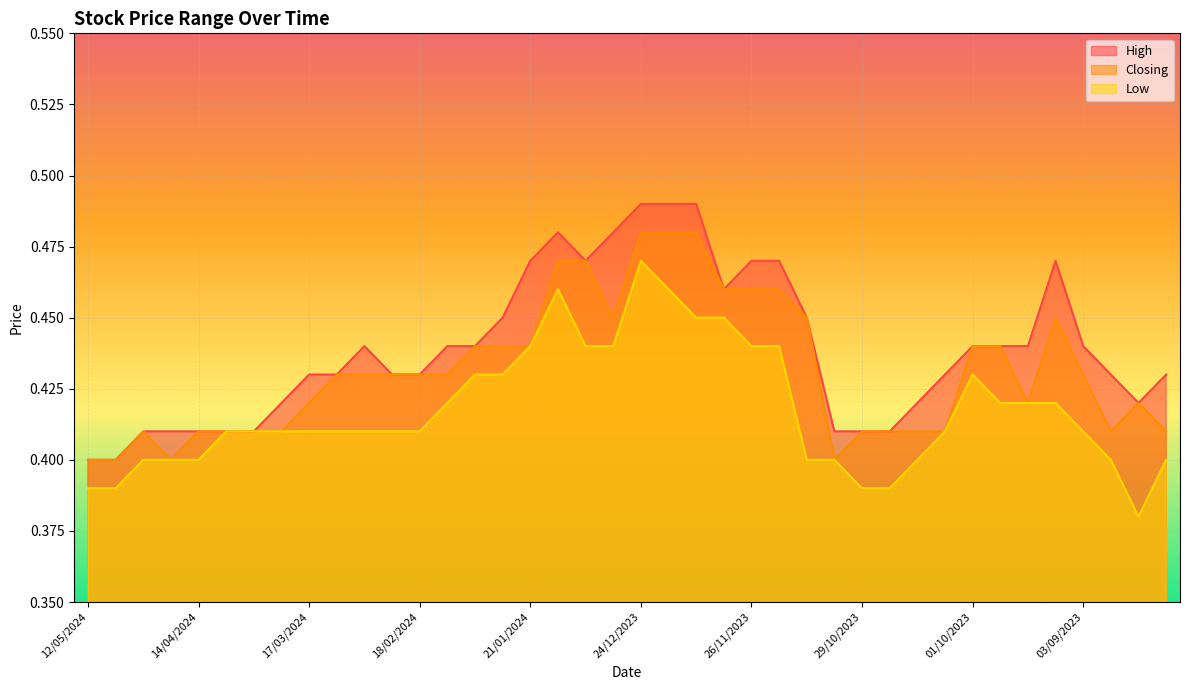

True or false: High has more than 1 interior local peaks.

True